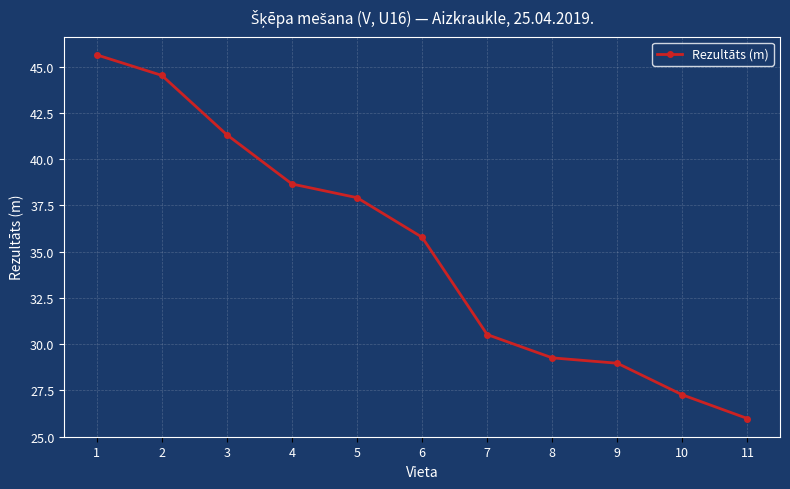

How many values exceed 35?

6